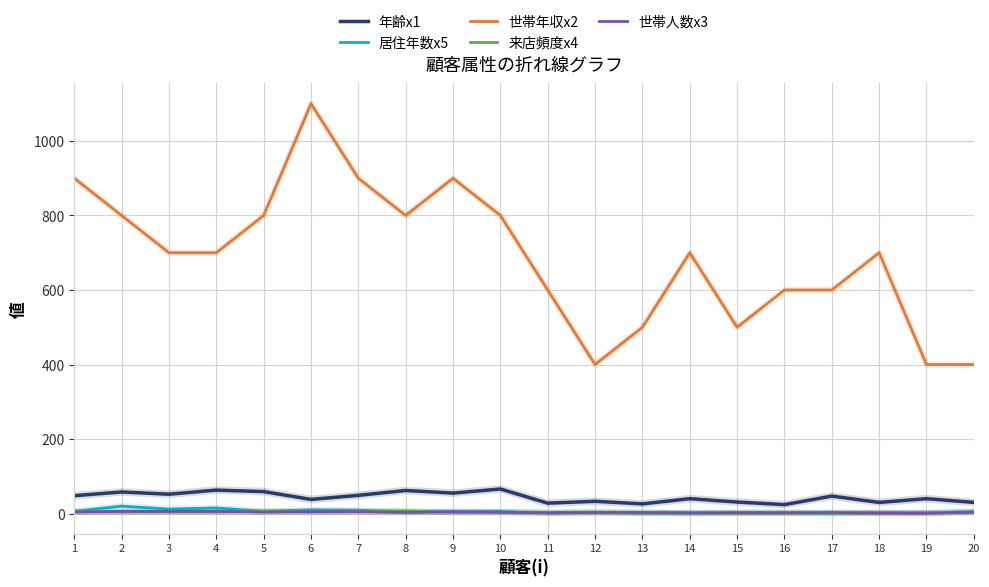

Which series has the largest range (max minus min)?

世帯年収x2